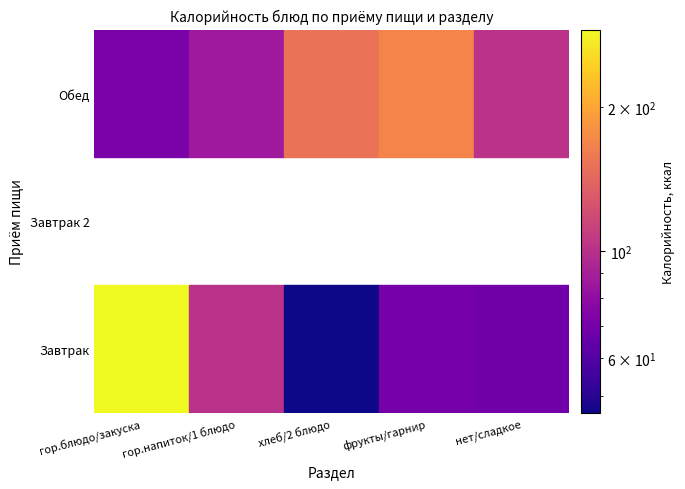

At how many categories does at least one series exceed 274?

1